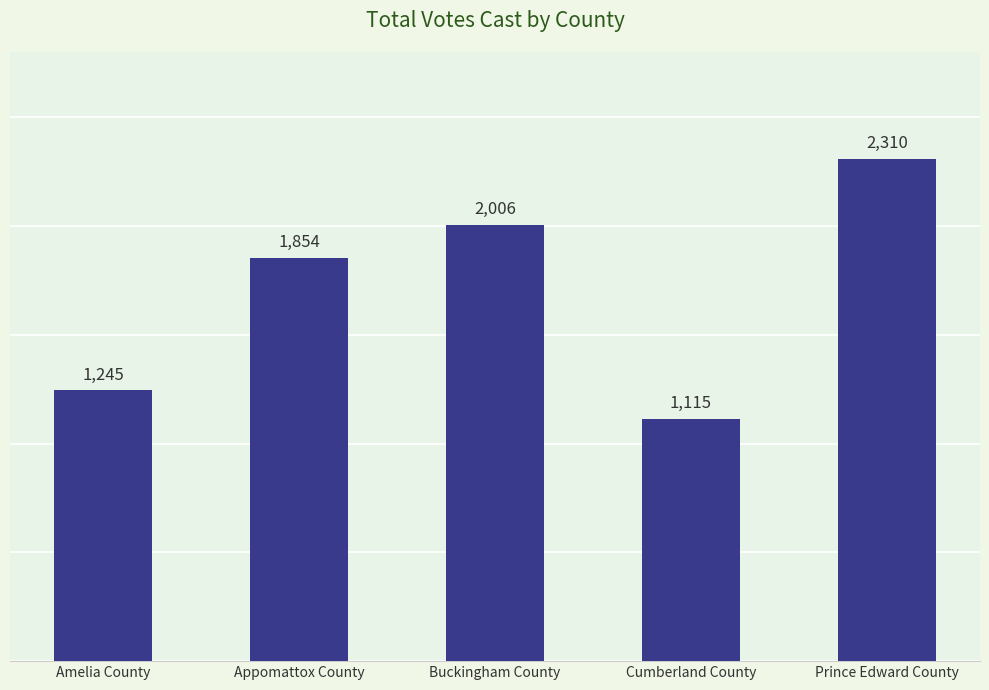

Reading left to right, what are all the values shown in this chart?

1245	1854	2006	1115	2310